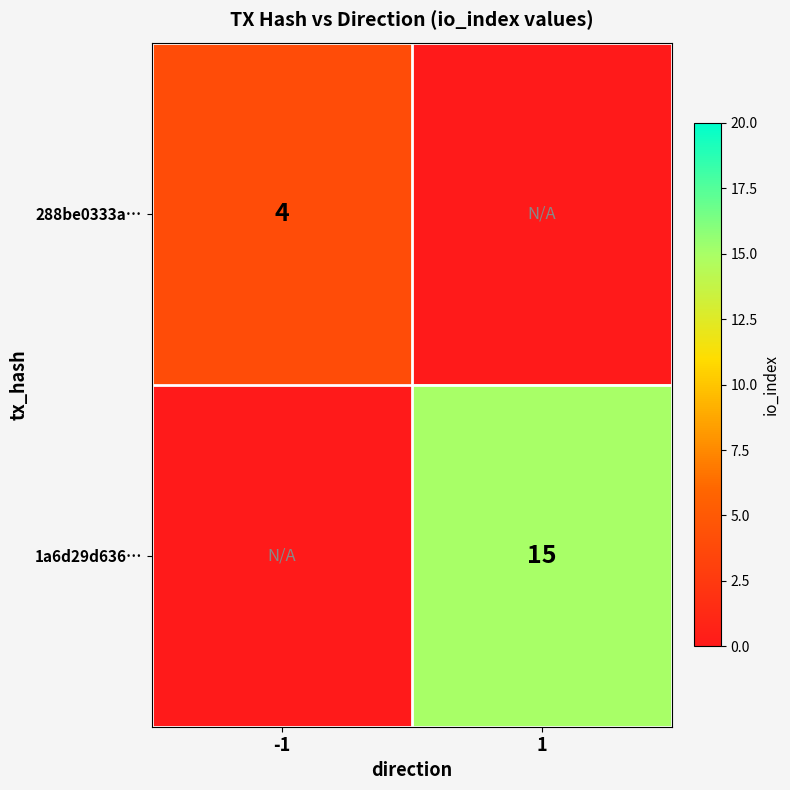

The value of 288be0333a… at -1 is 4. True or false?

True